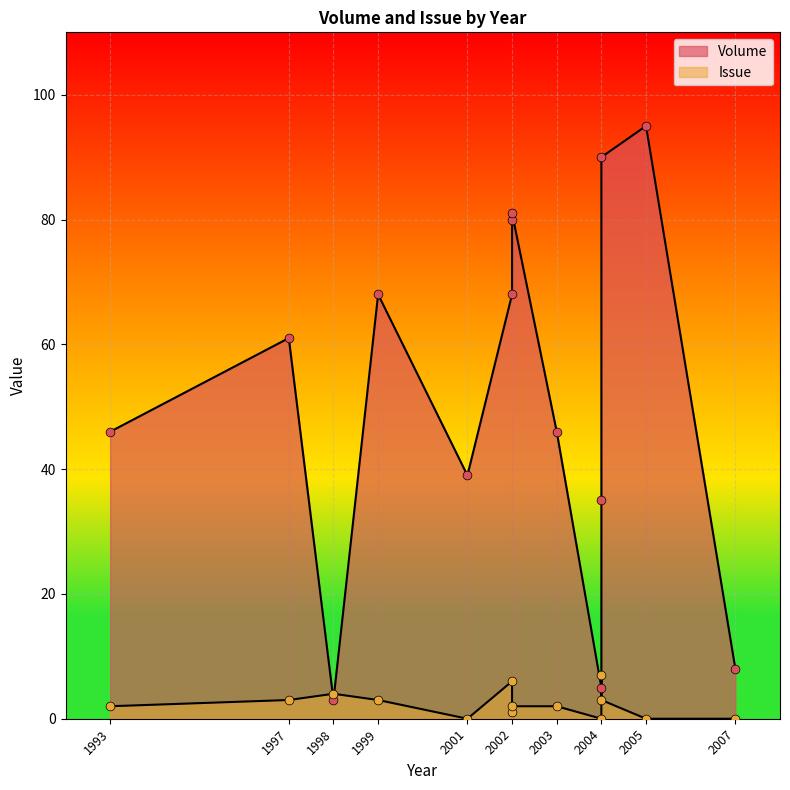

Is the value of Volume at 2004 greater than the value of Issue at 2002?

Yes